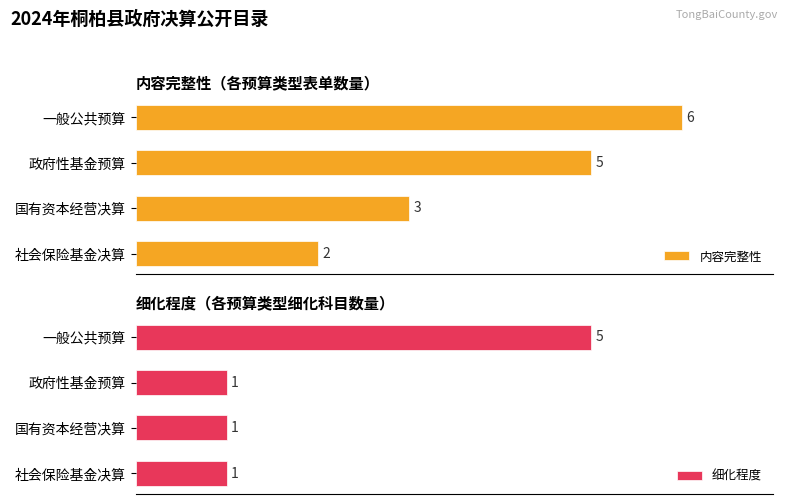

List the labels in order of 内容完整性 value, largest first.

一般公共预算, 政府性基金预算, 国有资本经营决算, 社会保险基金决算